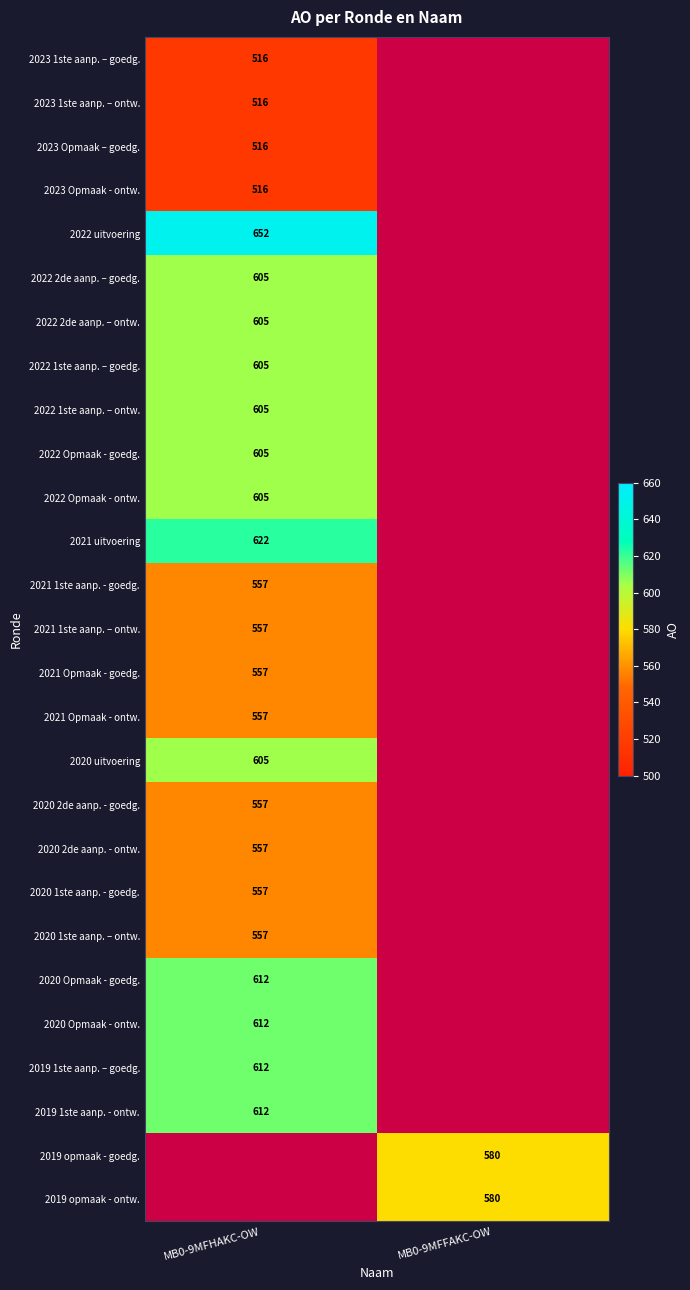

Which has a higher value, MB0-9MFHAKC-OW or MB0-9MFFAKC-OW?

MB0-9MFFAKC-OW